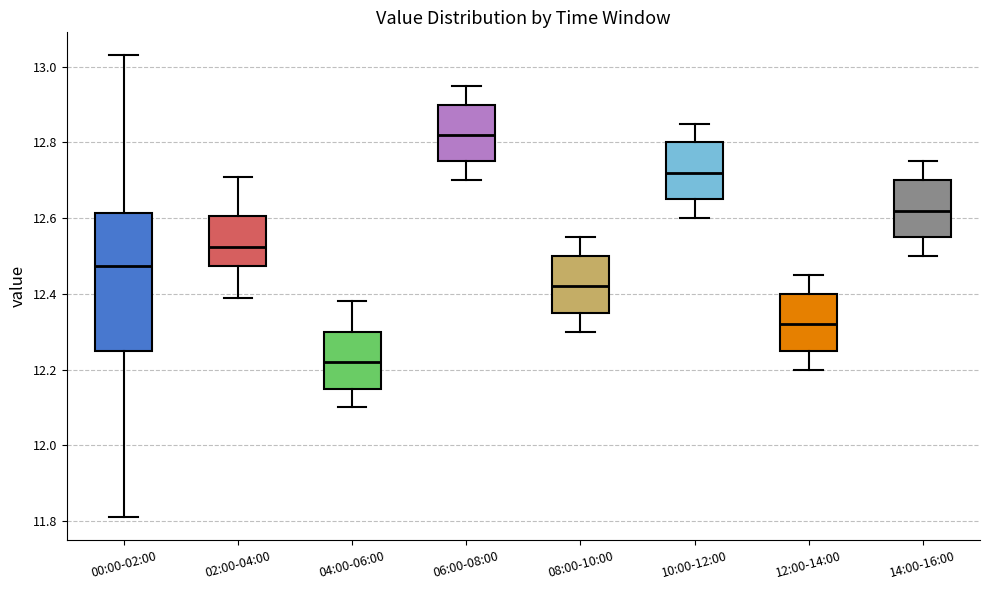

Which box is the tallest, from its lower edge to its upper edge?

00:00-02:00